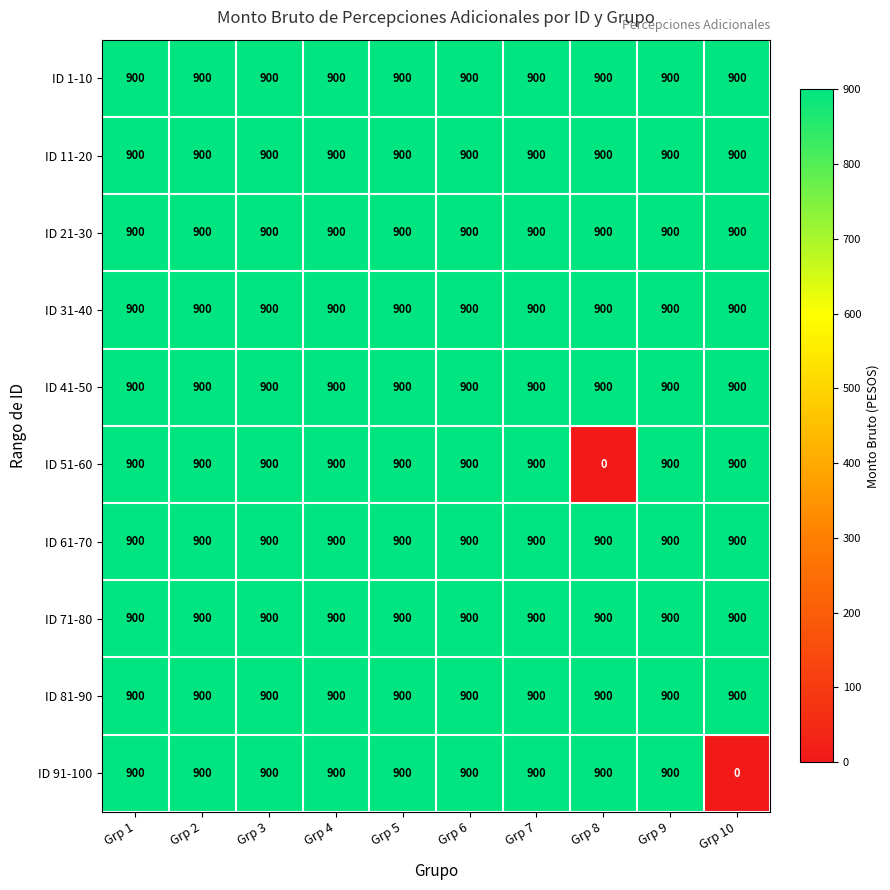

What is the highest value of the ID 91-100 series?

900